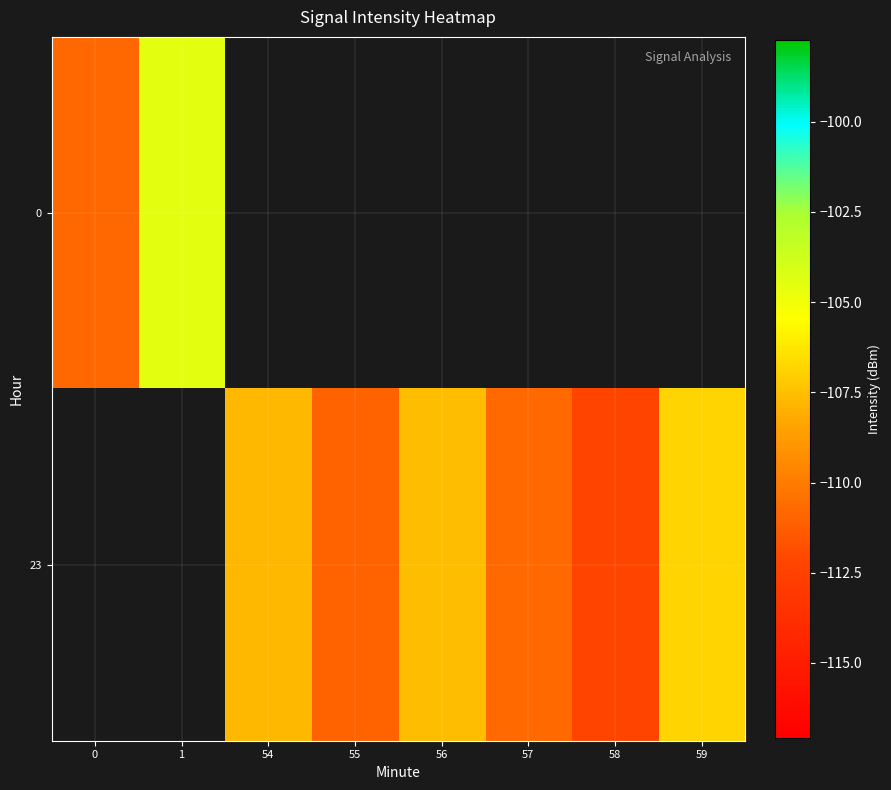

Is the value of 0 at 55 greater than the value of 23 at 54?

No